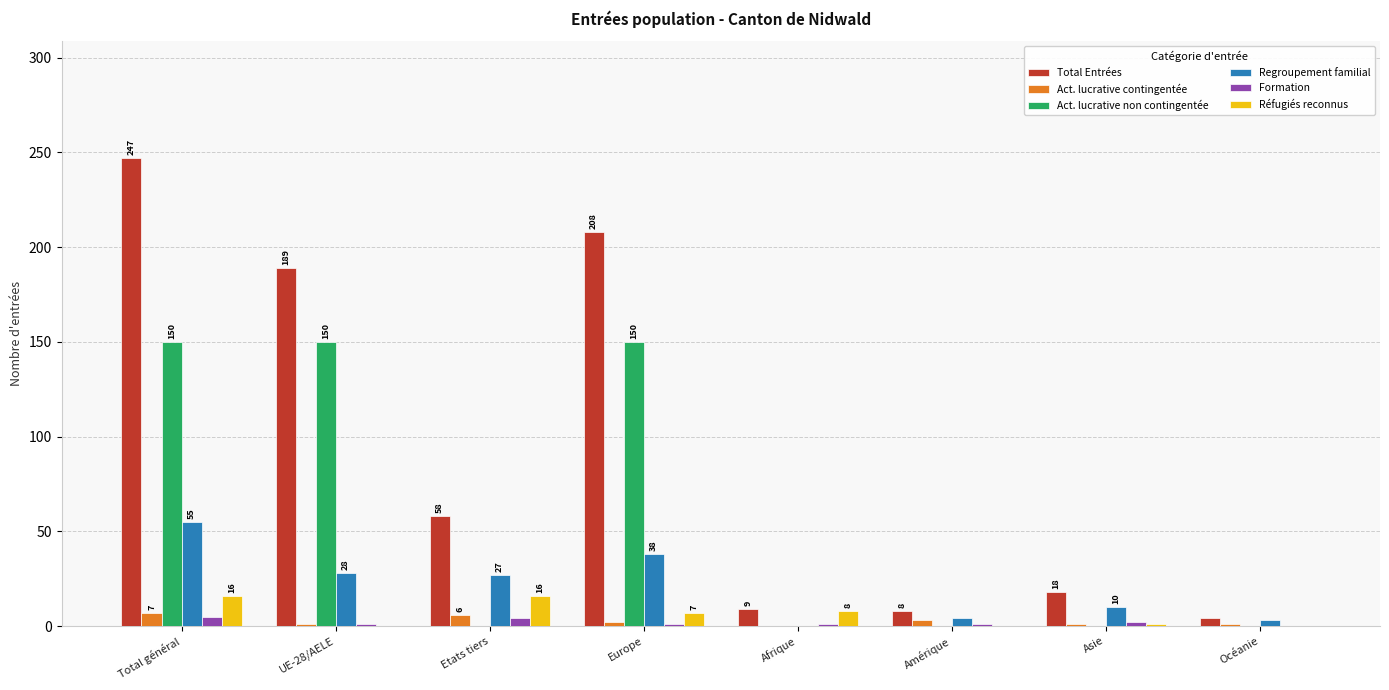

What is the greatest value displayed?

247